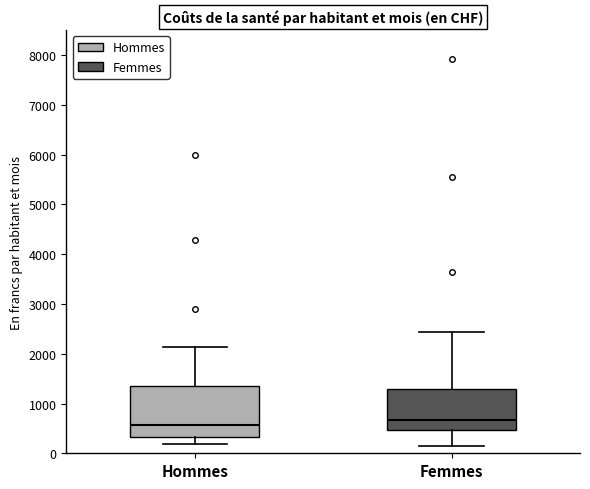

Reading left to right, read every box against the y-axis: the position of its median line, the range the box covers, and the ends of its whiskers. The values are not printed on the chart, so give them approximately, as read against the axis.

Hommes: median 600, box 300 to 1300, whiskers 200 to 2100
Femmes: median 700, box 500 to 1300, whiskers 100 to 2400